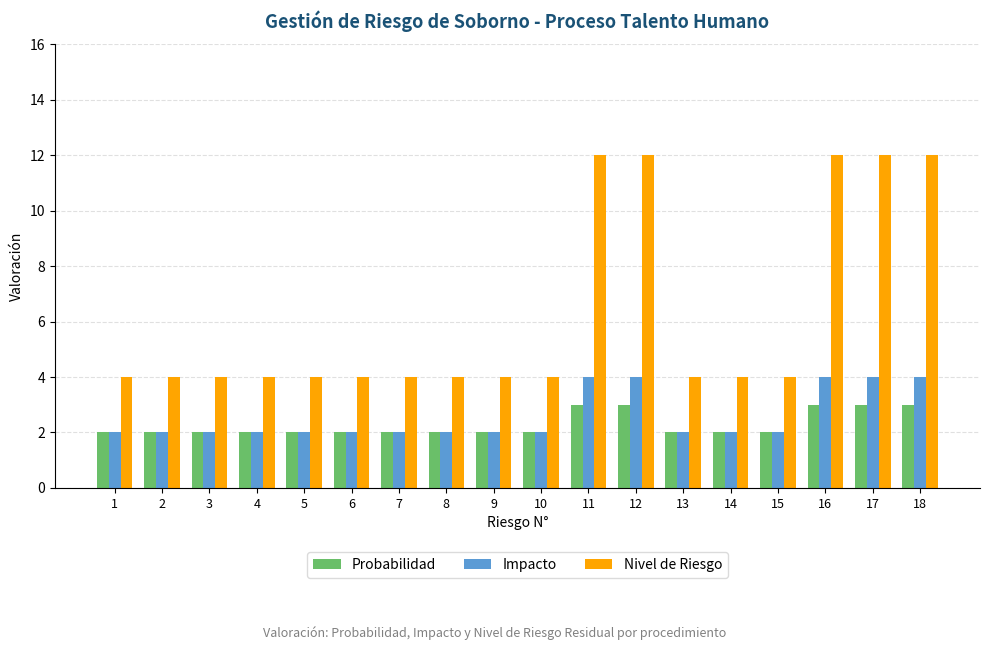

How many bars are there in each group?

3